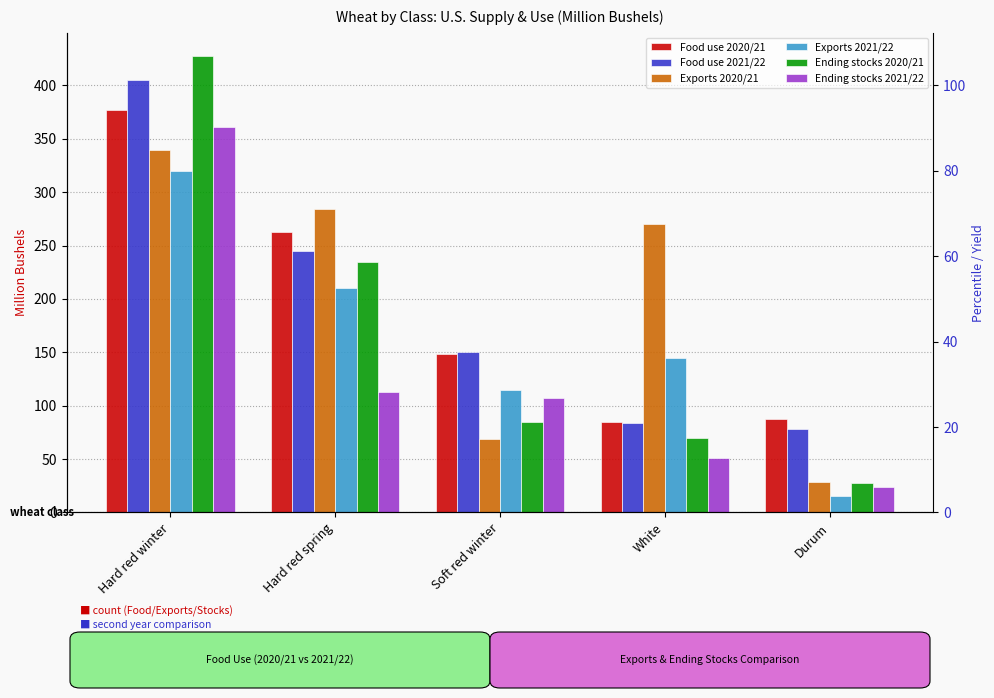

Rank the series by their maximum value, from highest to lowest.

Ending stocks 2020/21, Food use 2021/22, Food use 2020/21, Ending stocks 2021/22, Exports 2020/21, Exports 2021/22